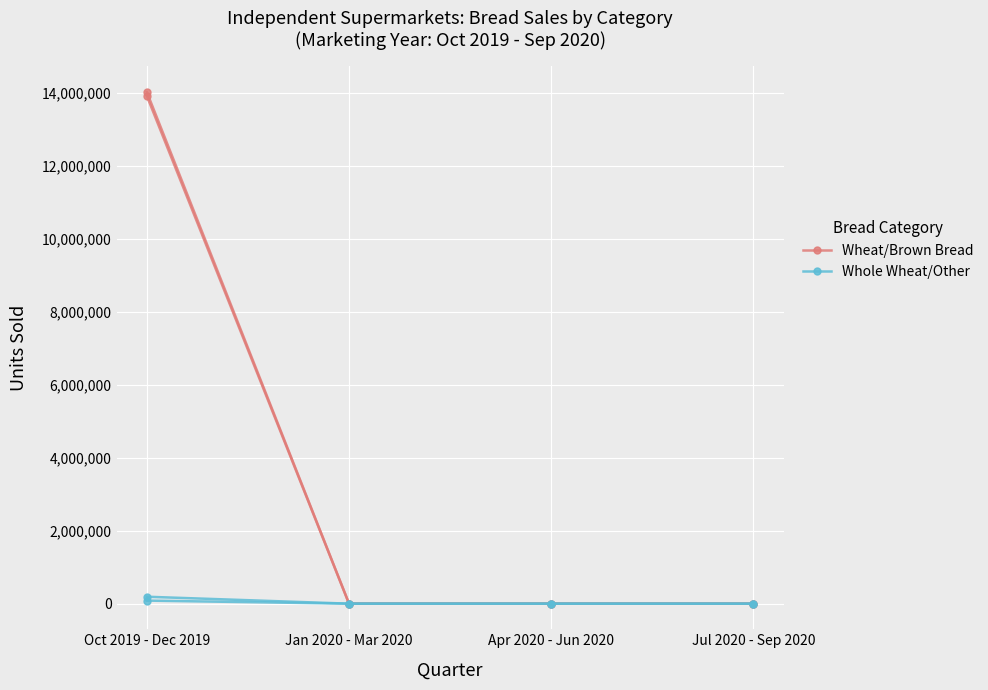

Which has a higher value, Jan 2020 - Mar 2020 or Jul 2020 - Sep 2020?

Jan 2020 - Mar 2020